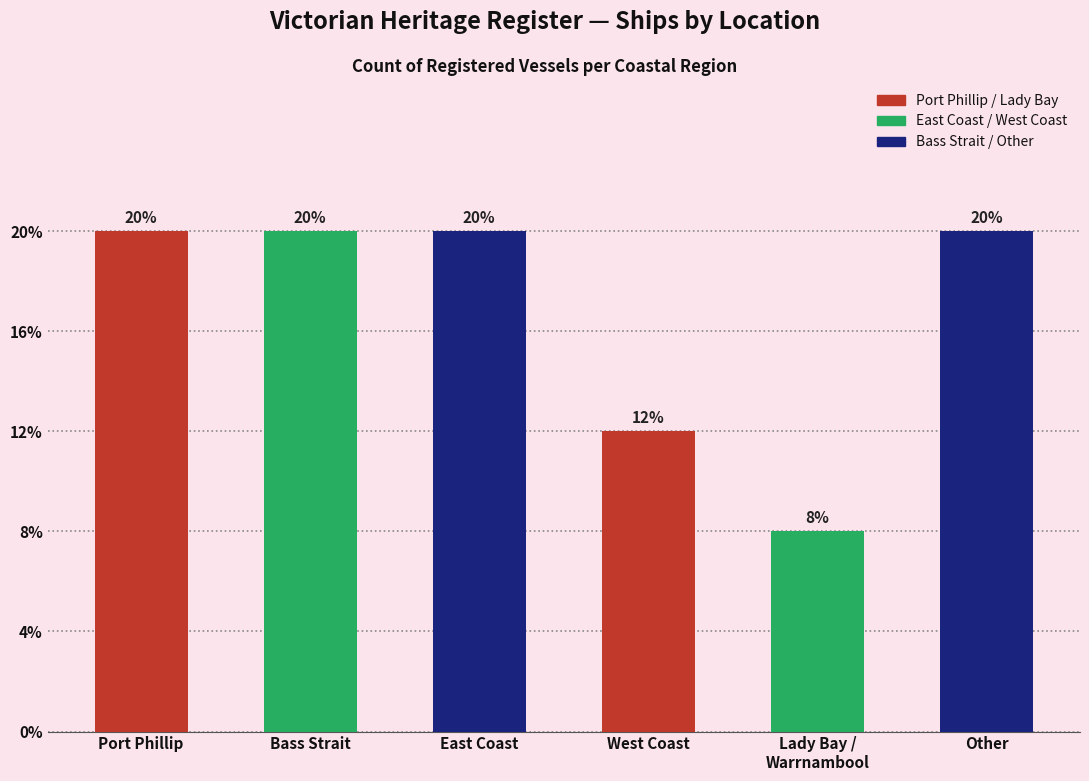

Does the chart contain any negative values?

No